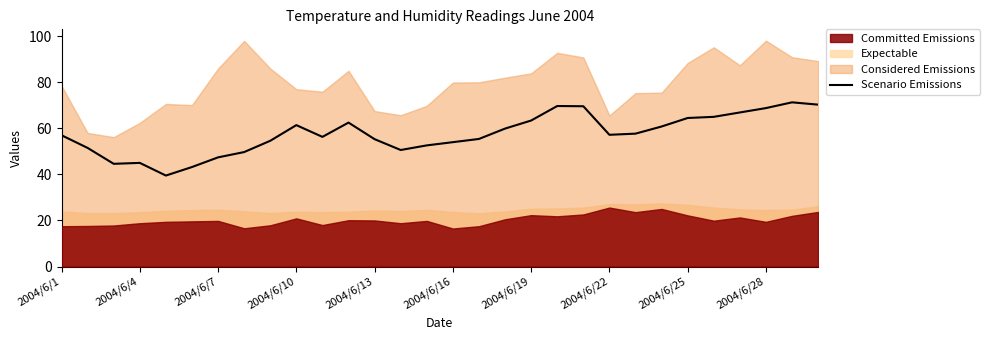

What is the maximum value for Scenario Emissions?

71.3